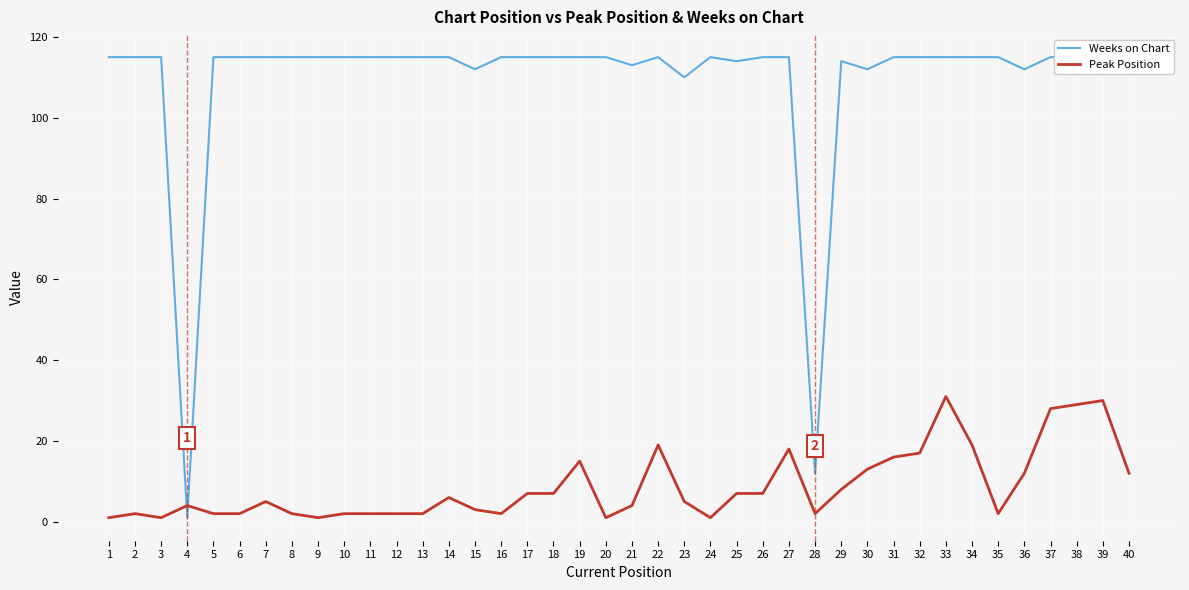

True or false: Peak Position has a value of 12 at 36.

True